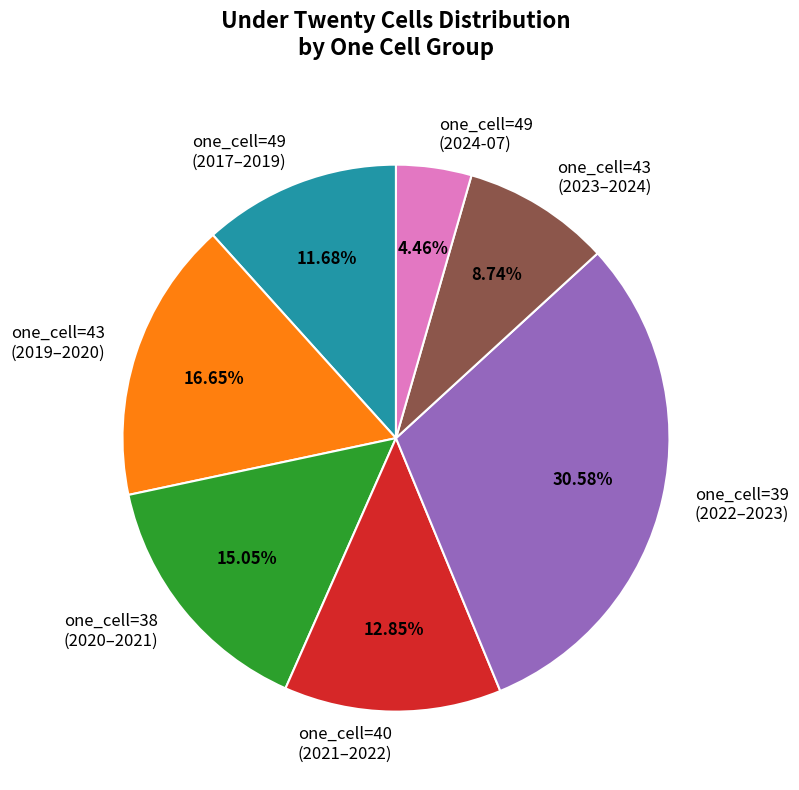

What is the ratio of the value at one_cell=38 (2020–2021) to the value at one_cell=40 (2021–2022)?

1.2